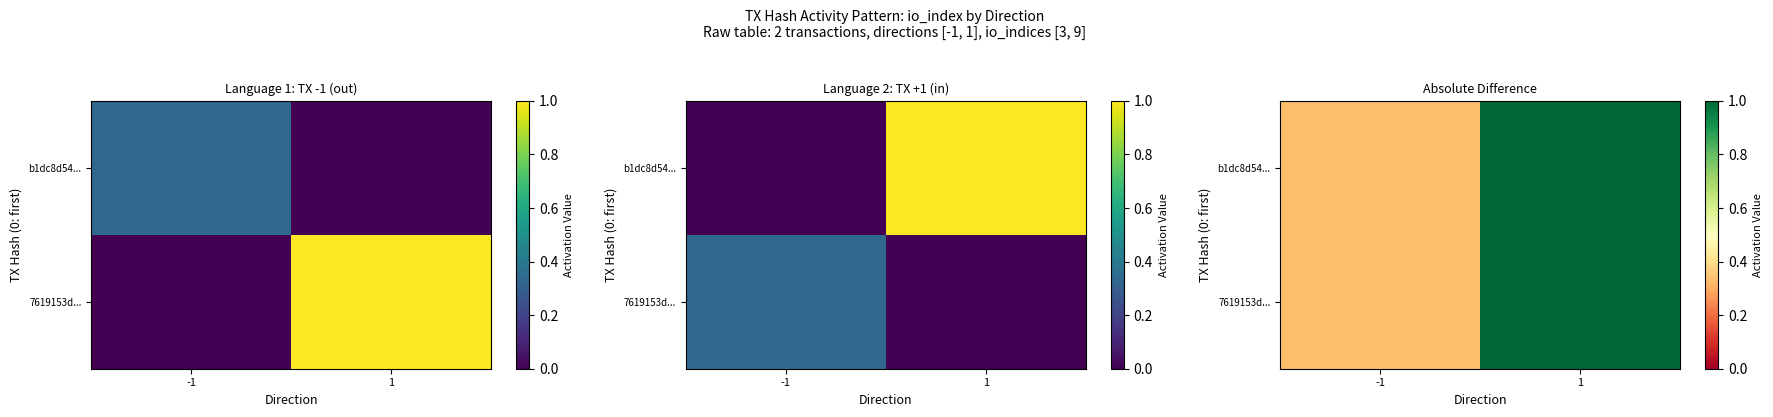

True or false: b1dc8d54... has a value of 0.1 at -1.

False